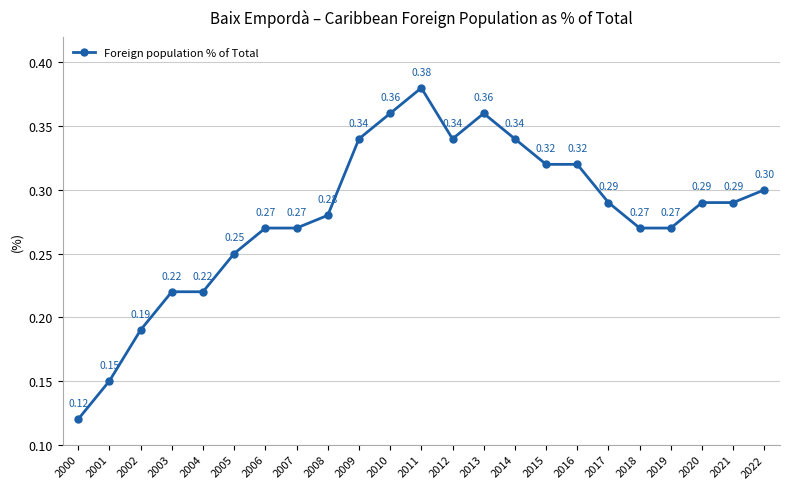

True or false: there are more than 1 points higher than both neighbors.

True